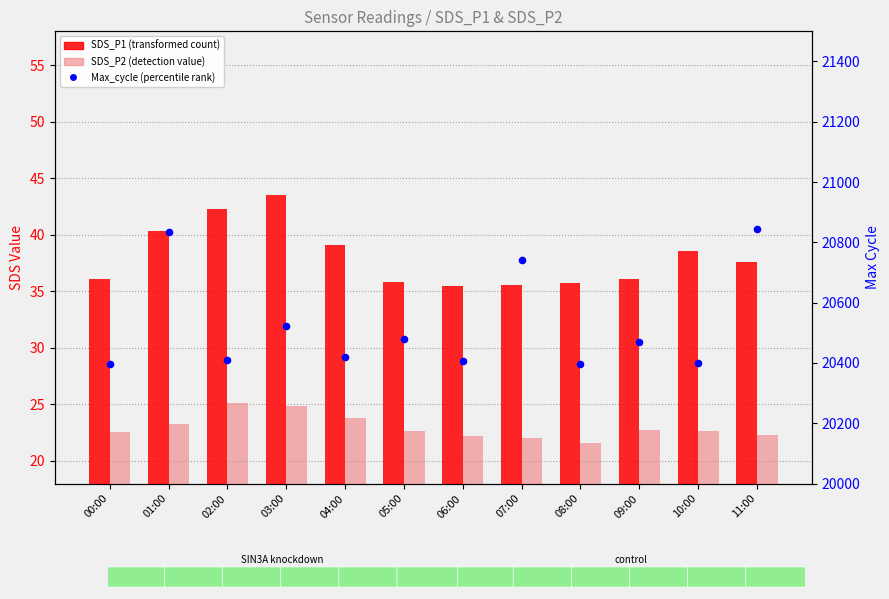

Is the value of SDS_P1 (transformed count) at 10:00 greater than the value of SDS_P2 (detection value) at 07:00?

Yes